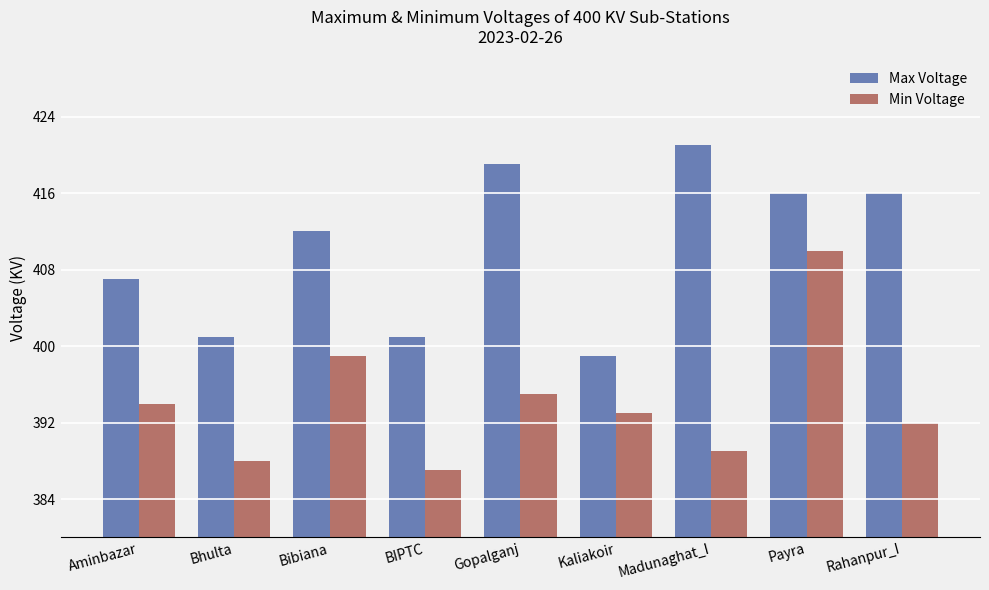

How many data points does each series have?

9